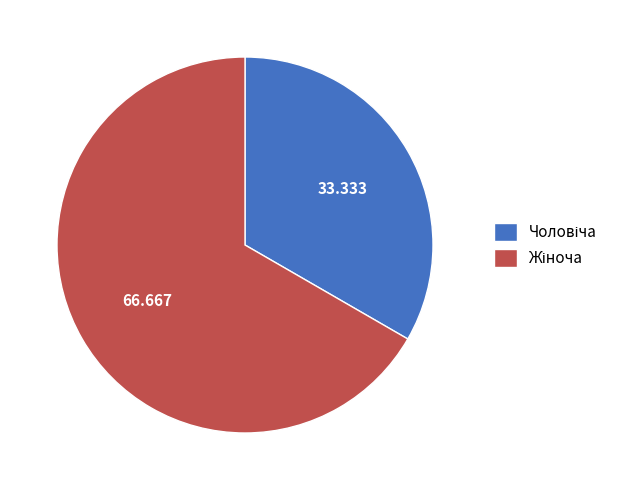

Is there any slice that represents more than half of the pie?

Yes